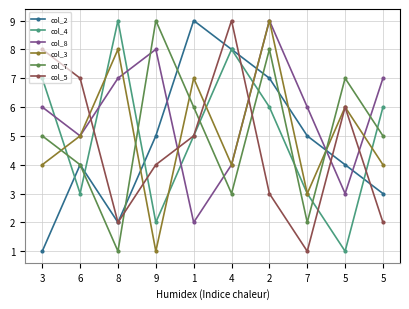

True or false: col_8 has more than 0 points higher than both neighbors.

True